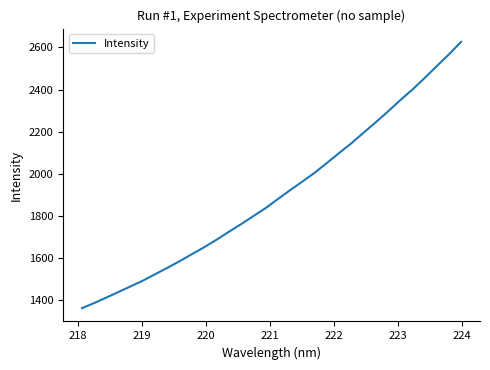

How many lines are shown in the chart?

1